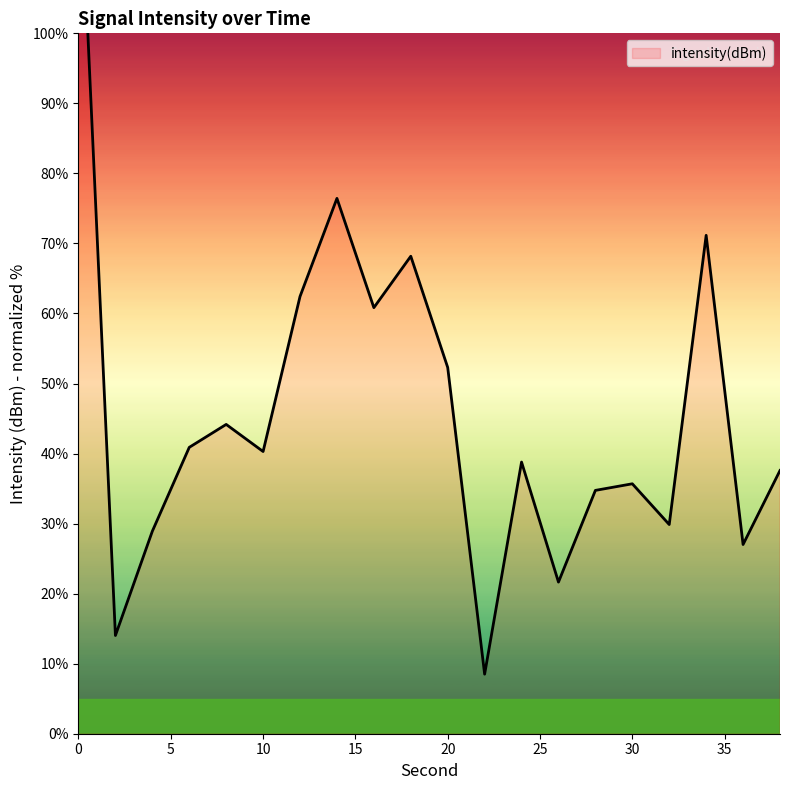

How many data points are above 40?

10